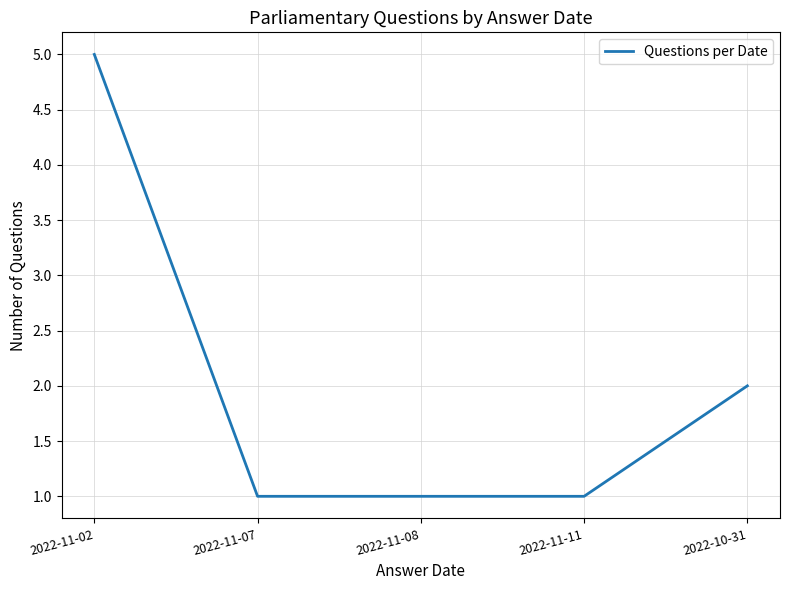

What is the minimum value shown in the chart?

1